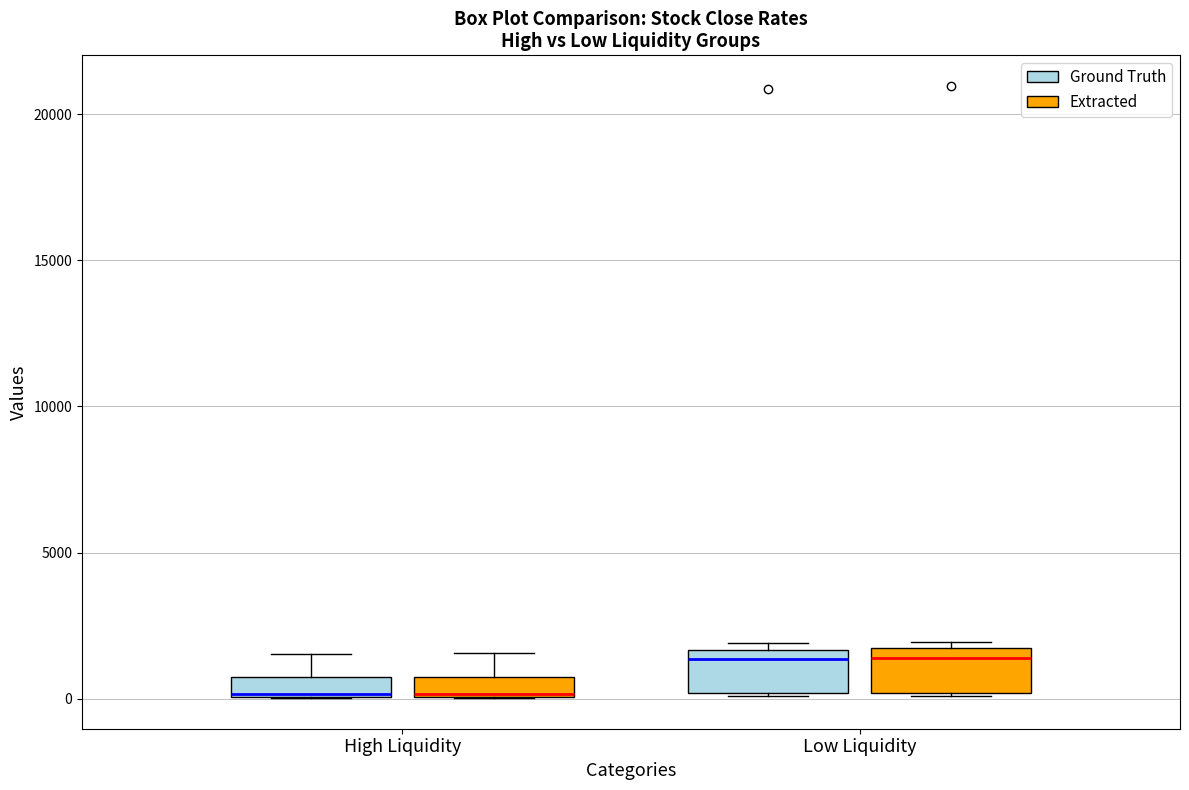

Where is the upper edge of the box for High Liquidity (Ground Truth) on the y-axis? The values are not printed on the chart, so give them approximately, as read against the axis.

500